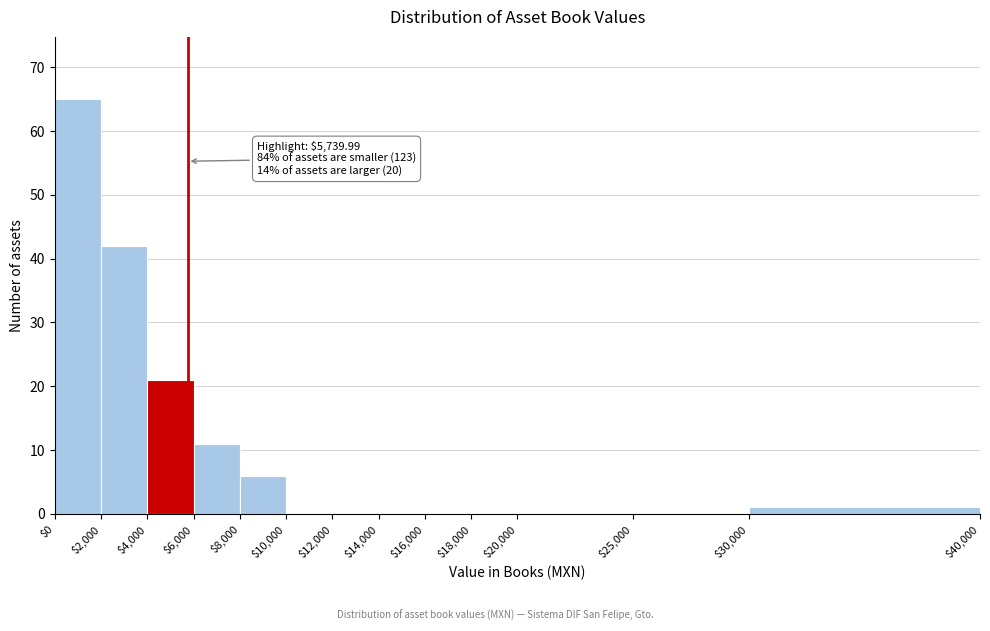

Over which range of the x-axis is the bar tallest?

$0 to $2,000